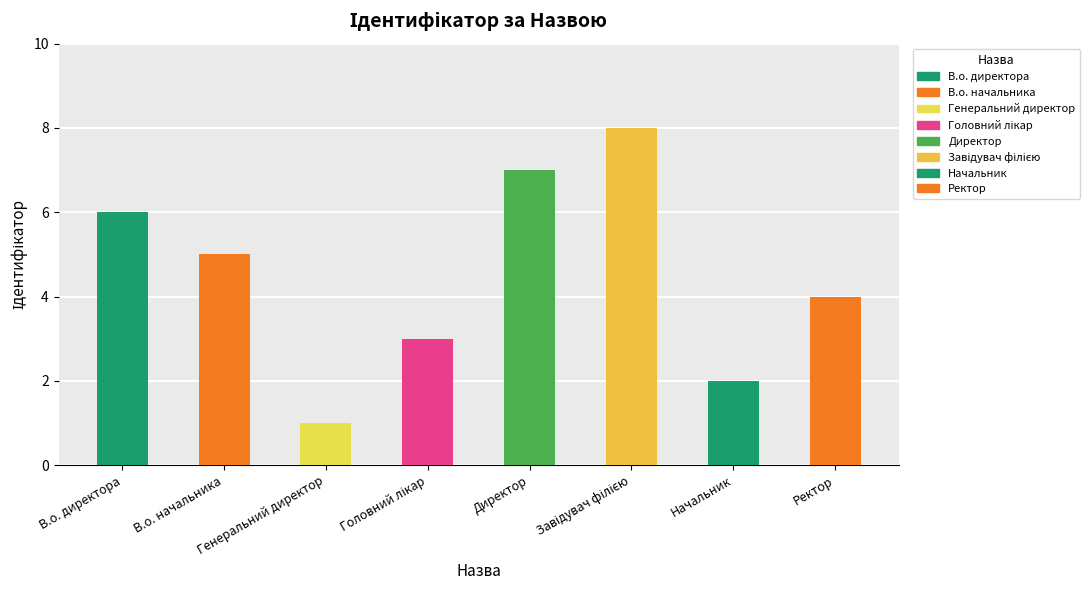

Reading right to left, list all the values displayed in this chart.

4	2	8	7	3	1	5	6